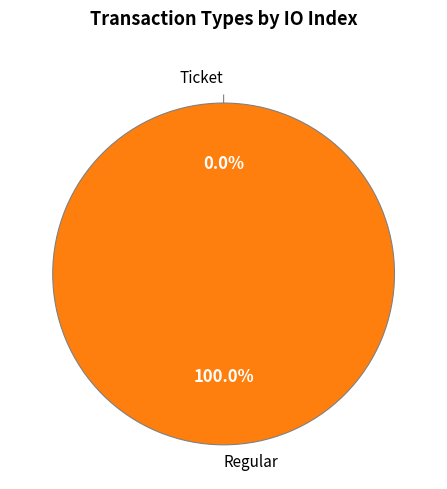

Is it true that Ticket is 0% of the pie?

True